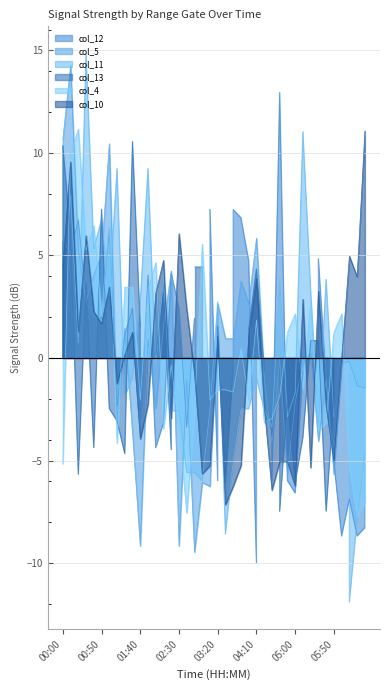

Which series ends up on top after the final intersection of col_4 and col_10?

col_10